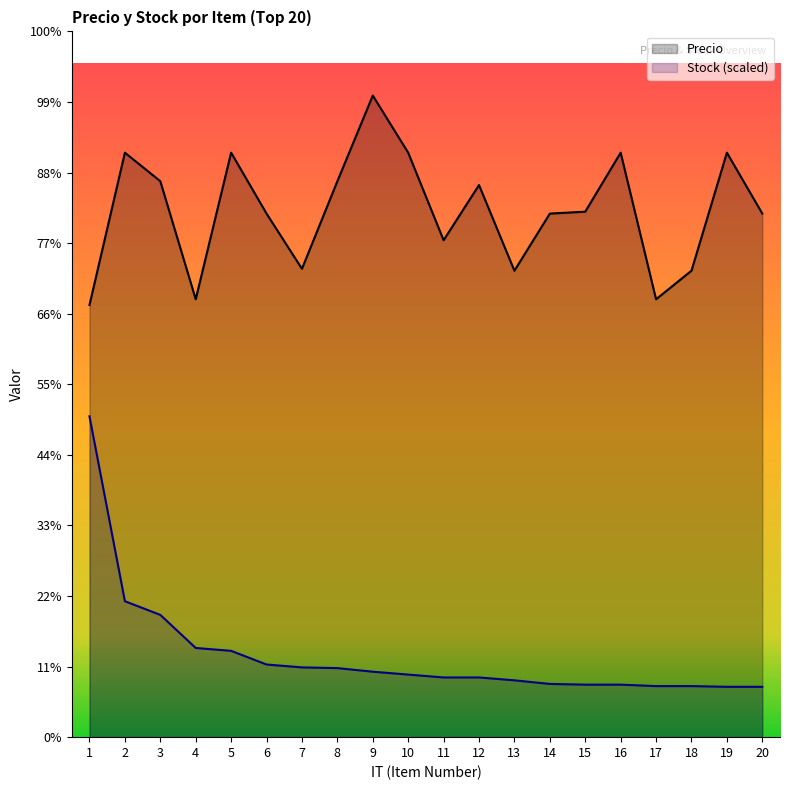

At which category is the sum across all series the highest?

1